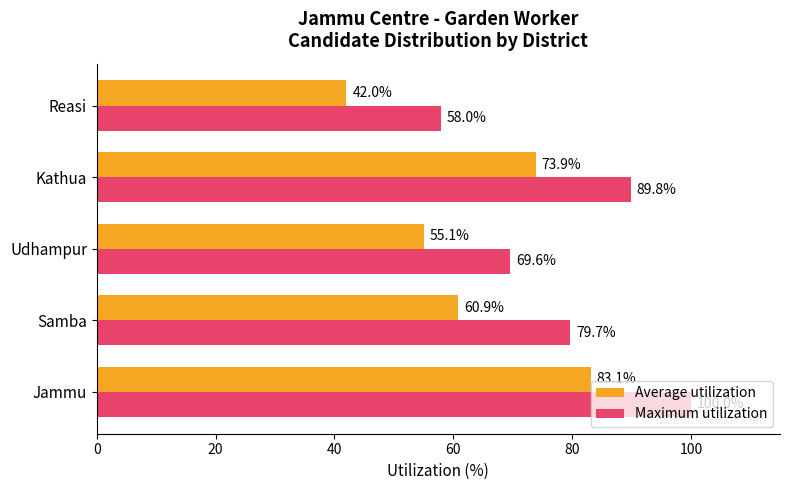

What is the difference between the second highest and minimum values in the Average utilization series?

31.9